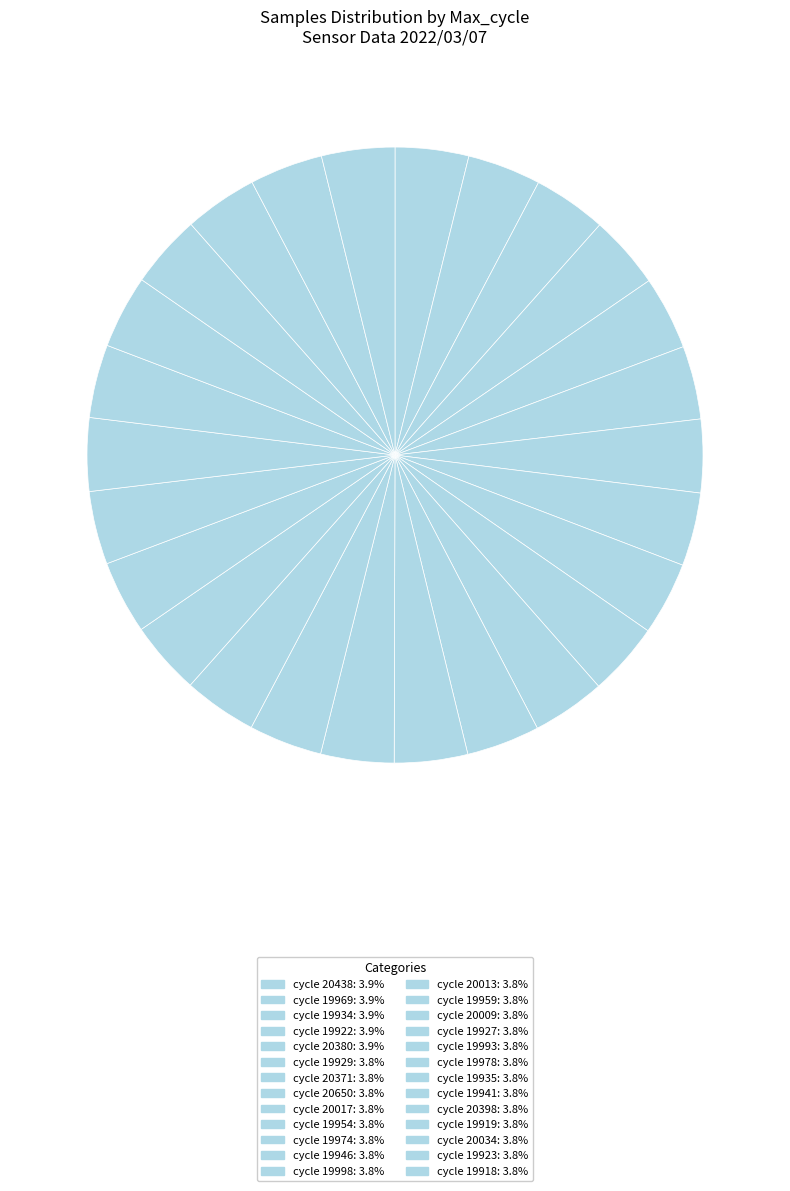

Does any single category account for the majority?

No